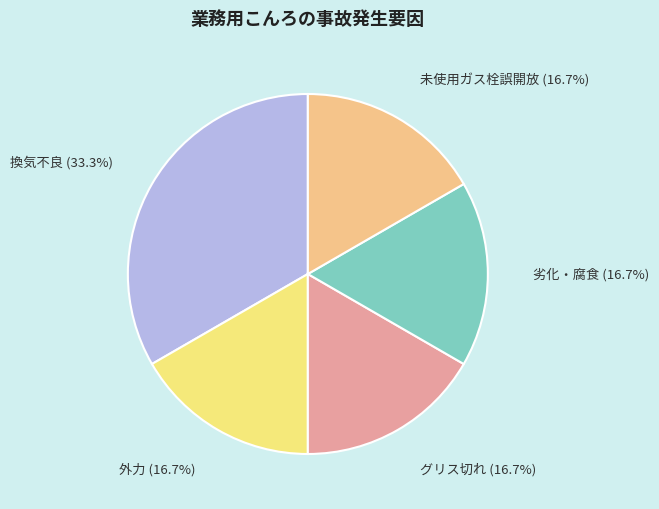

To the nearest percent, what is the difference between the largest and smallest slice percentages?

17%